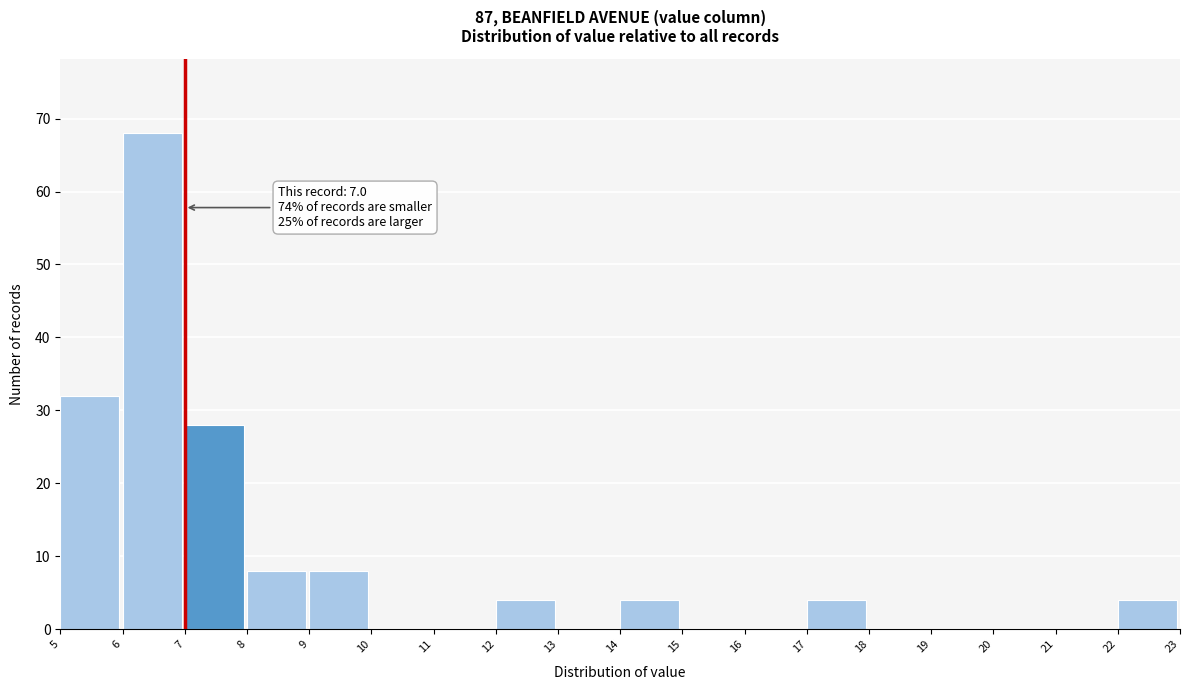

Which range on the x-axis has the tallest bar?

6 to 7